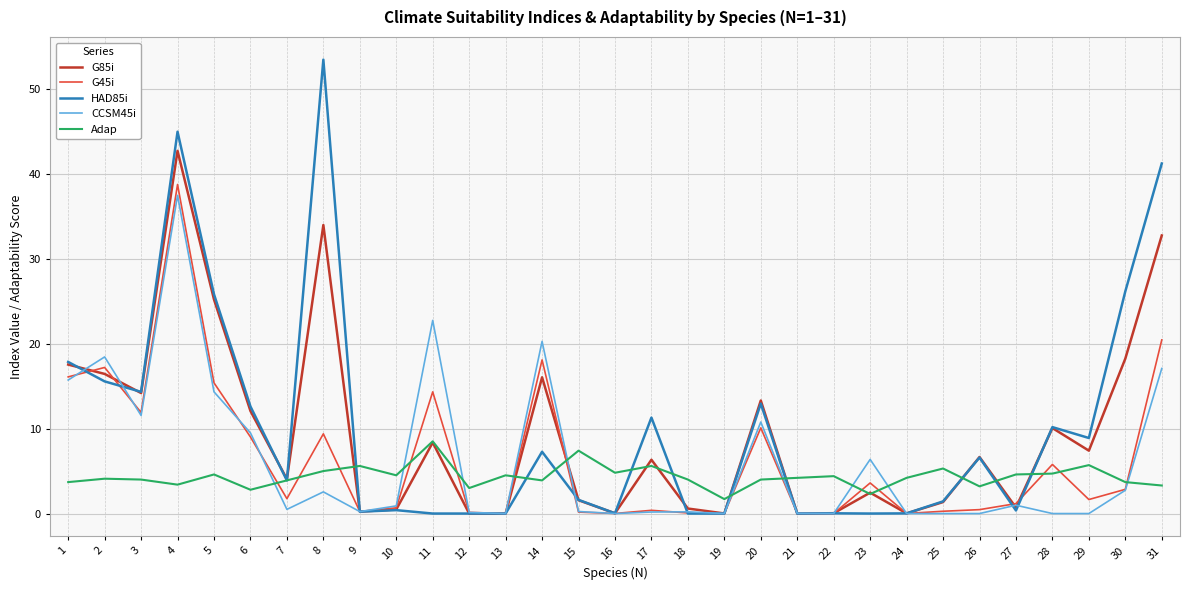

Is it true that HAD85i equals 1.4 at 25?

True